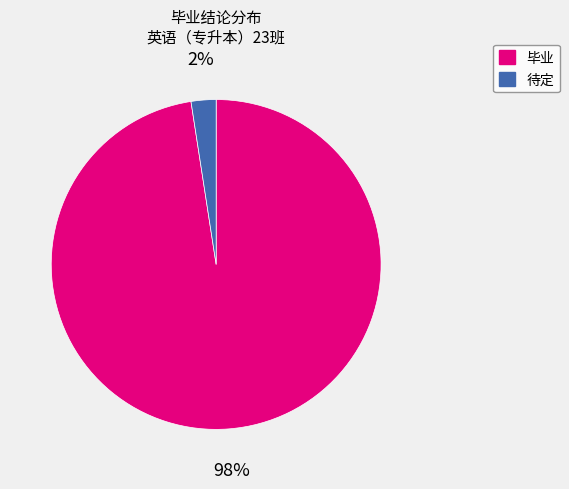

Which has a higher value, 待定 or 毕业?

毕业